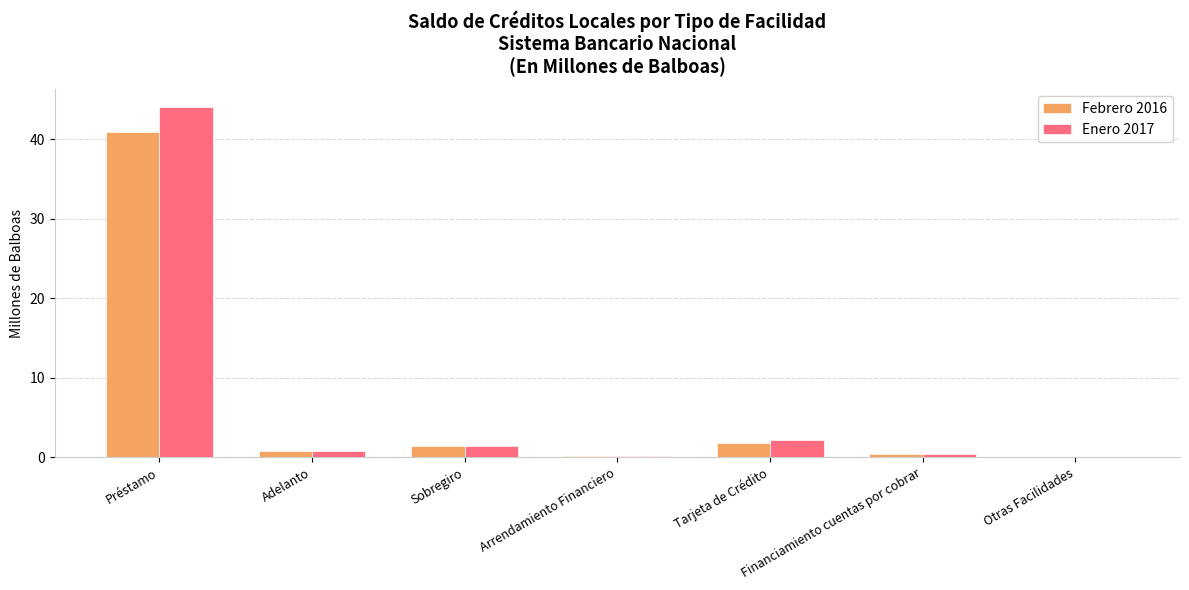

What is the maximum value for Febrero 2016?

40.9